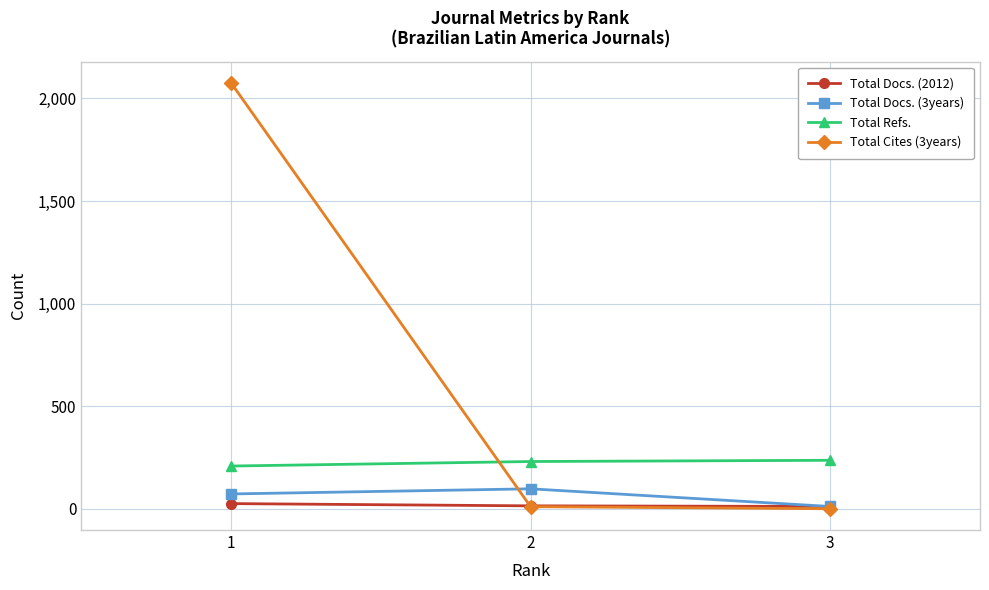

How many categories are shown in the chart?

3